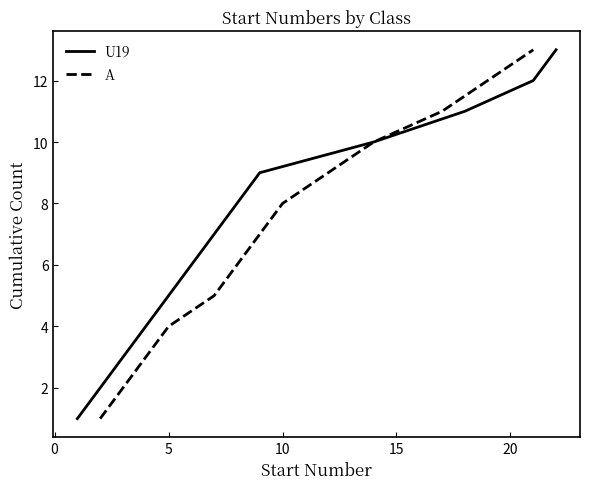

What is the highest value of the U19 series?

13